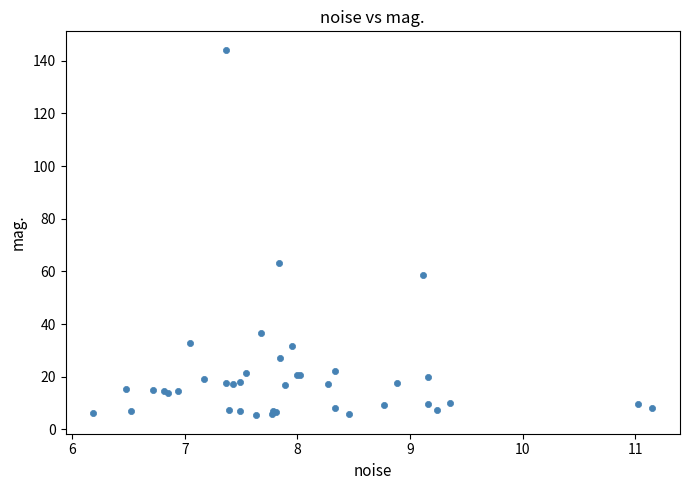

What Y value in the scatter plot is closest to 74?

63.2